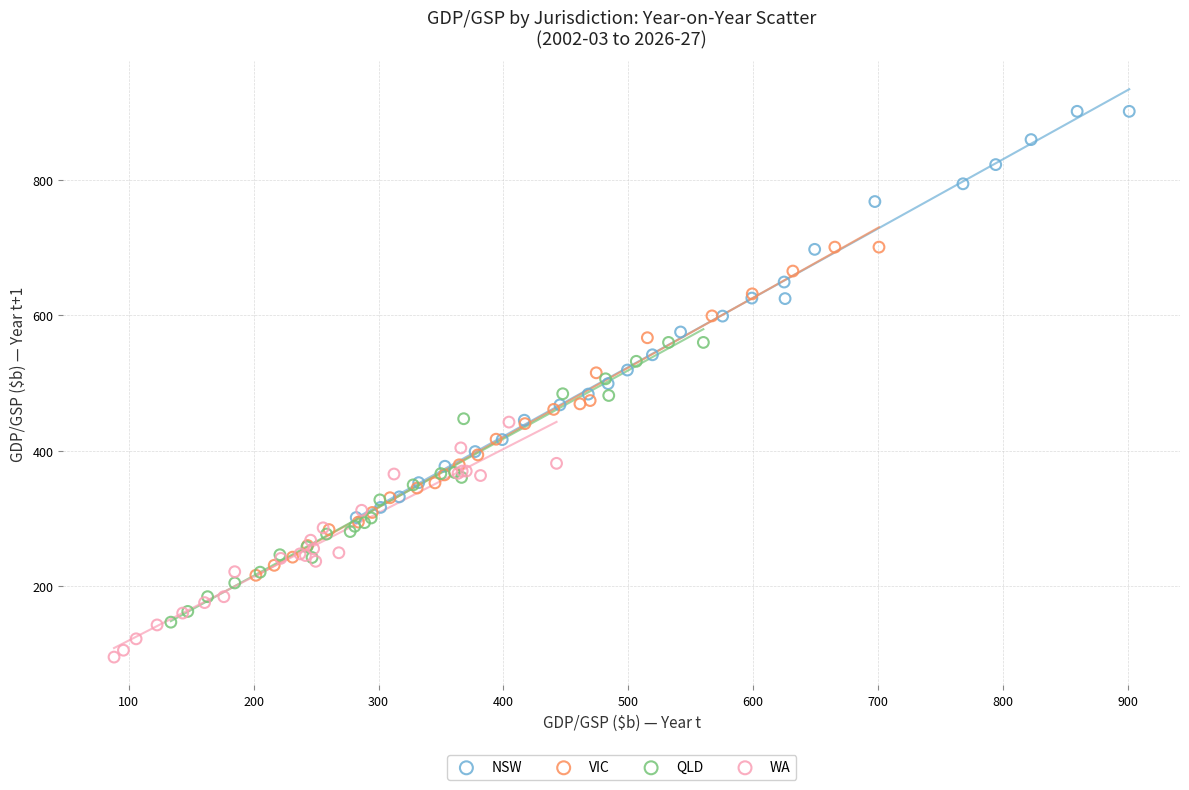

Which series has the largest Y range (max minus min)?

NSW